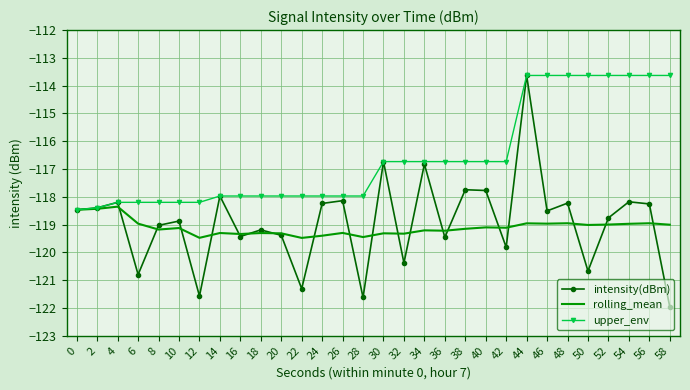

What is the total value across all series at 54?

-350.8